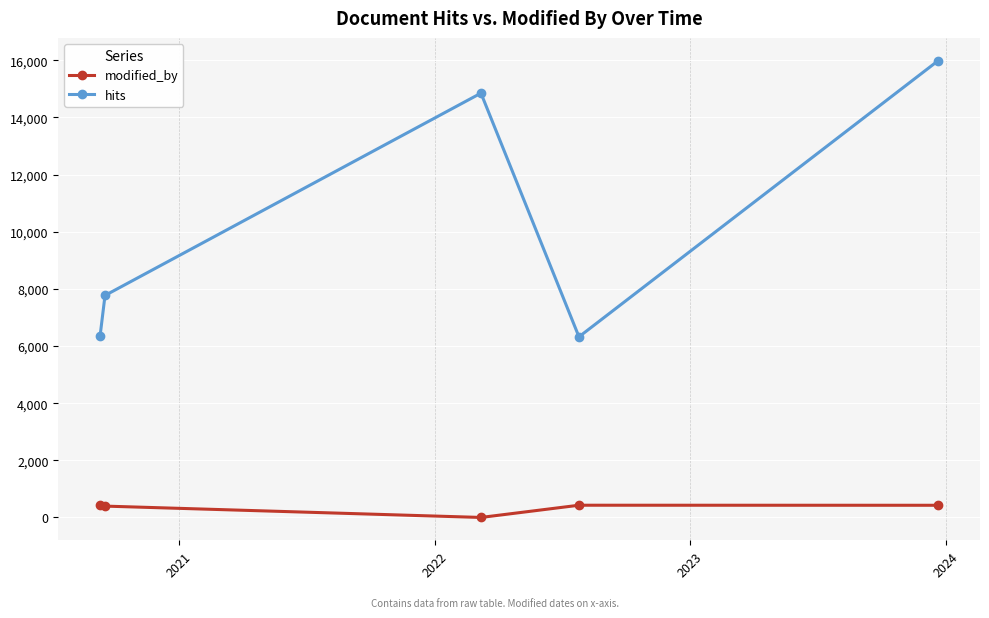

How many categories are shown in the chart?

5